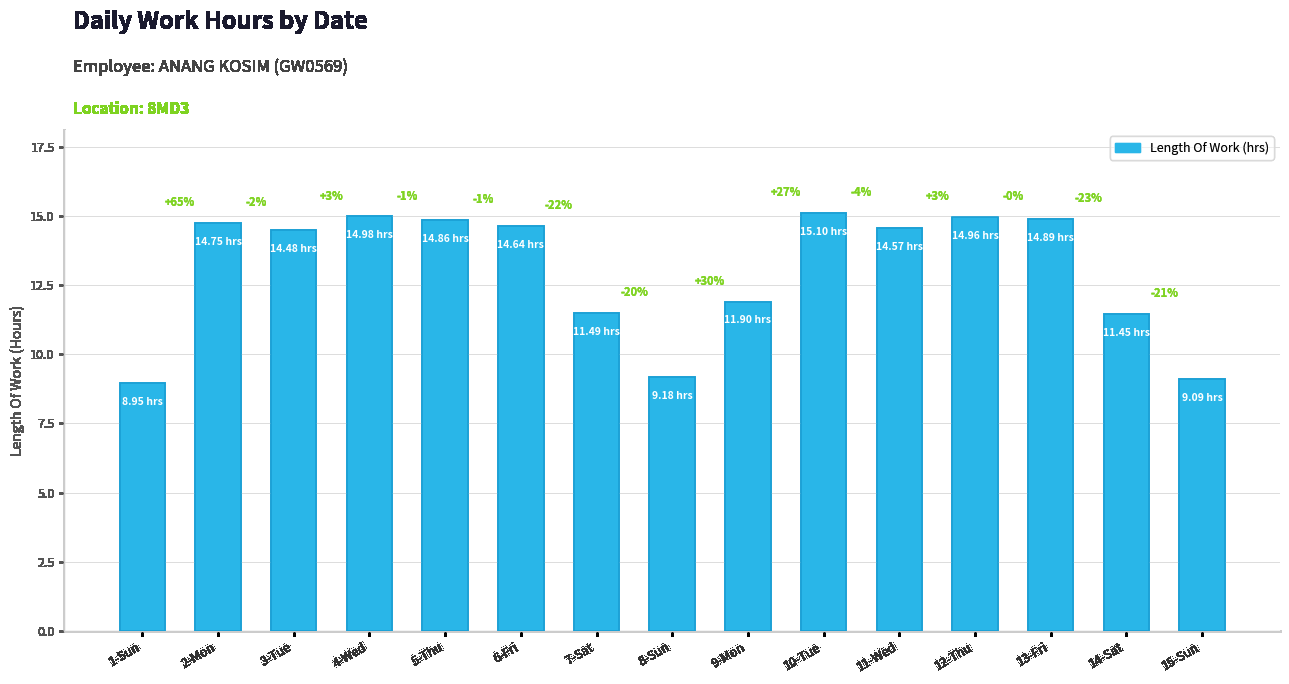

Which category has the lowest value across all series?

1-Sun